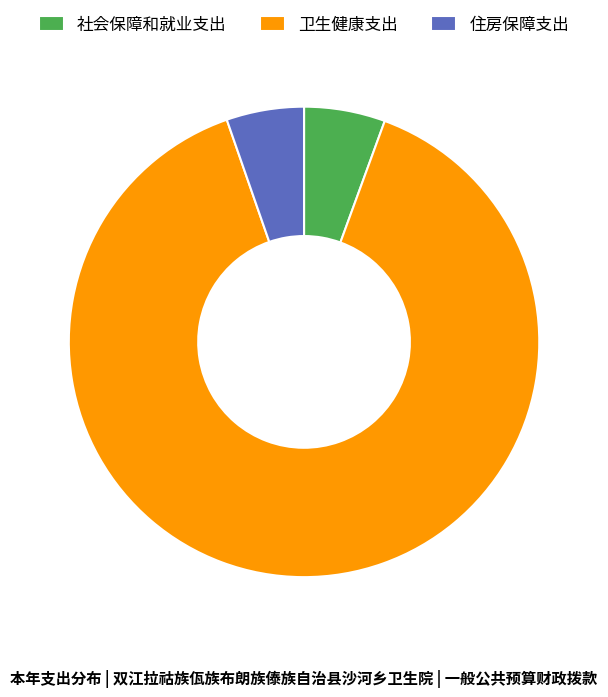

The 社会保障和就业支出 slice represents 6% of the pie. True or false?

True